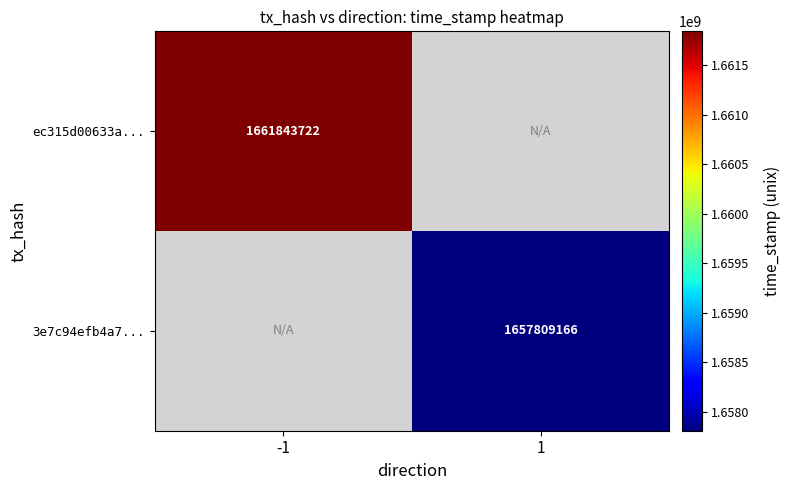

Is it true that 3e7c94efb4a7... equals 1021402296 at 1?

False